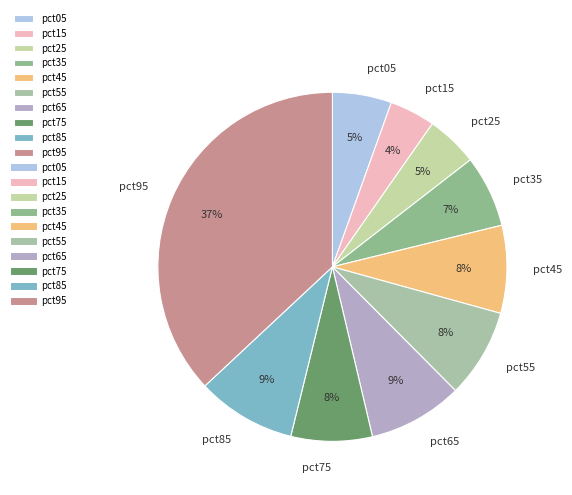

What is the largest slice in the pie chart?

pct95